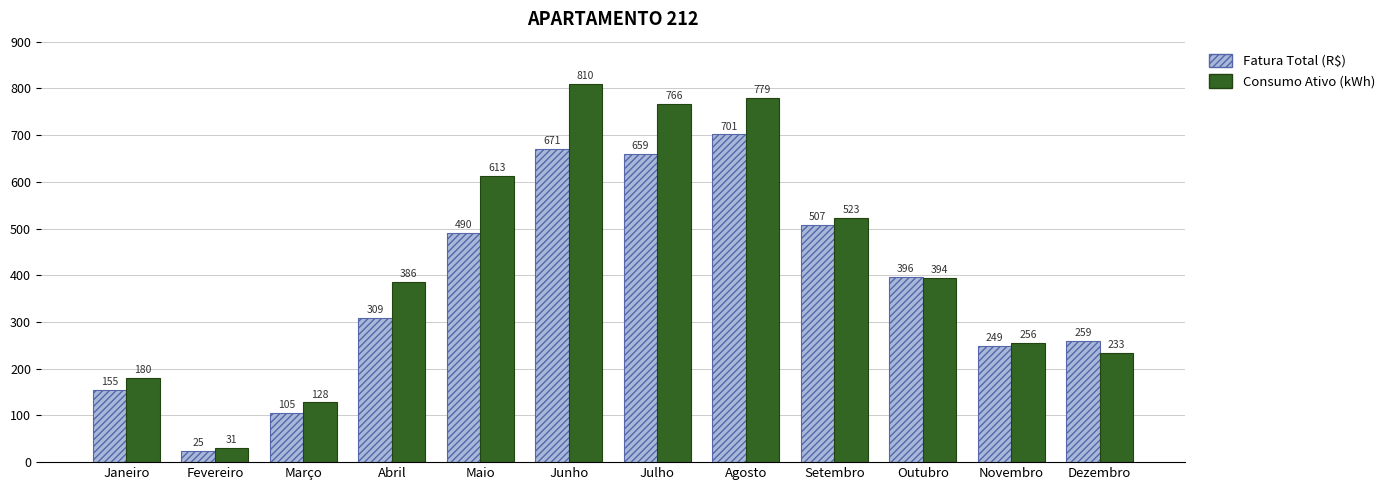

The Consumo Ativo (kWh) series shows 128.0 at Março. True or false?

True